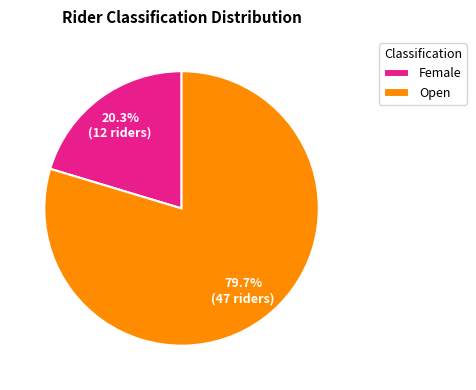

How many segments does this pie chart have?

2